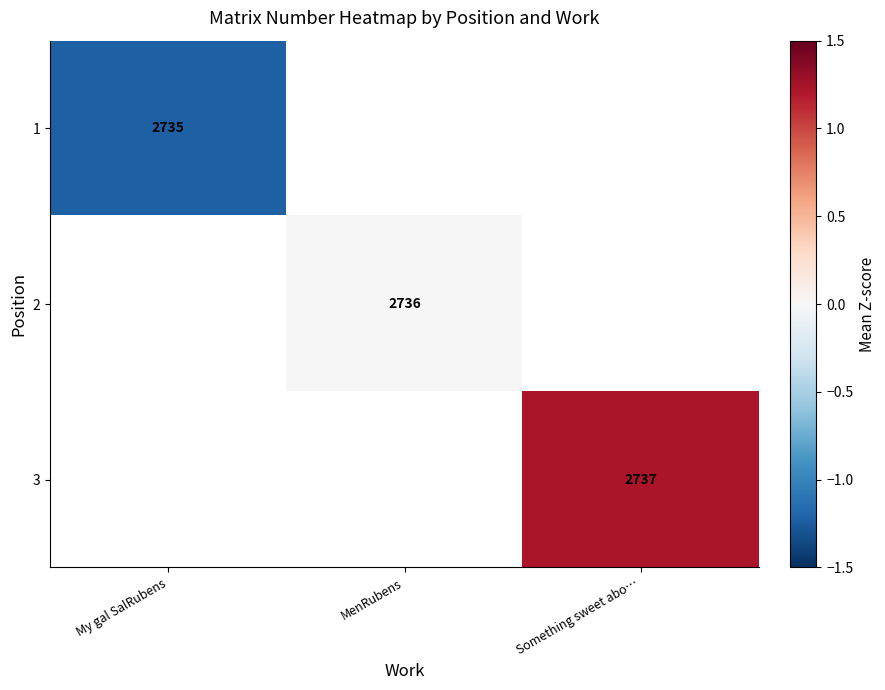

At how many categories does at least one series exceed 1?

1